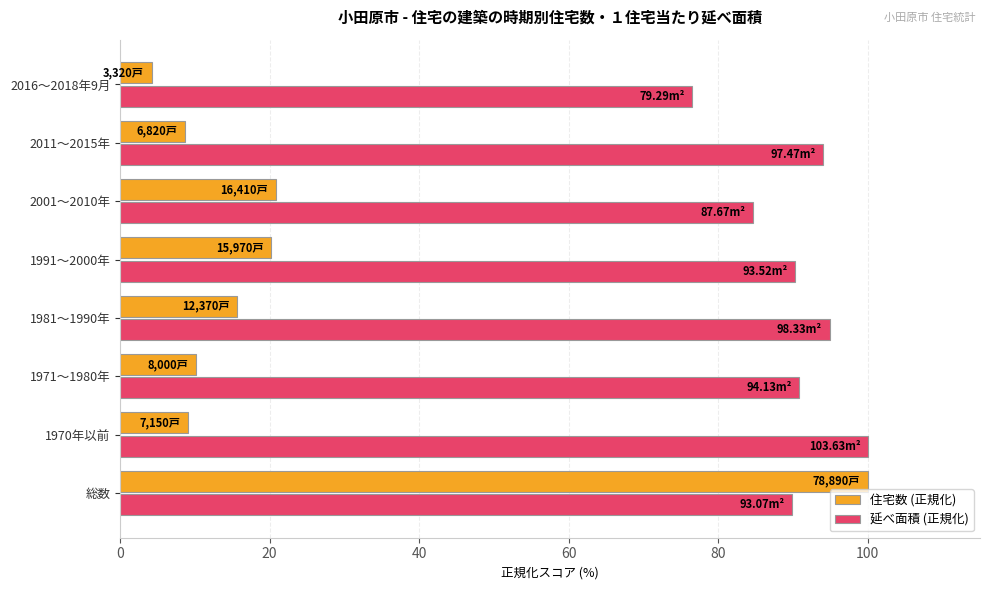

What is the greatest value displayed?

100.0